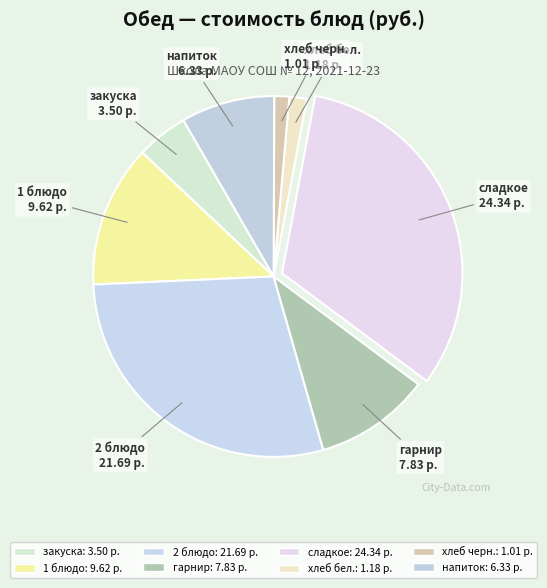

How many segments does this pie chart have?

8